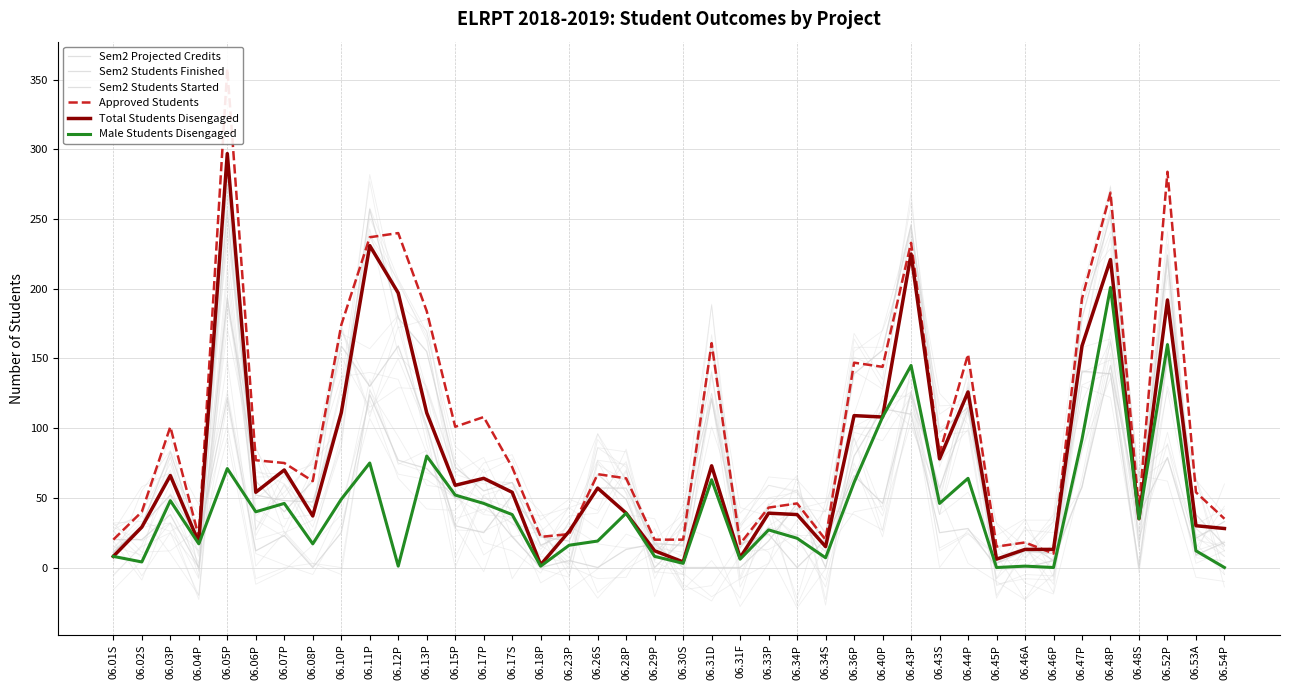

Which category has the highest value across all series?

06.05P